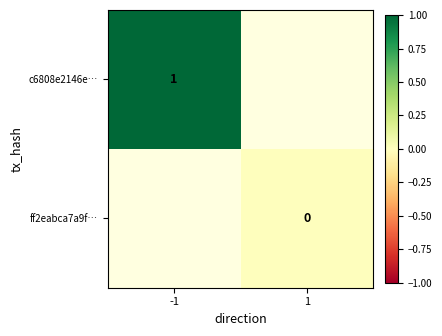

Which has a higher value, 1 or -1?

-1